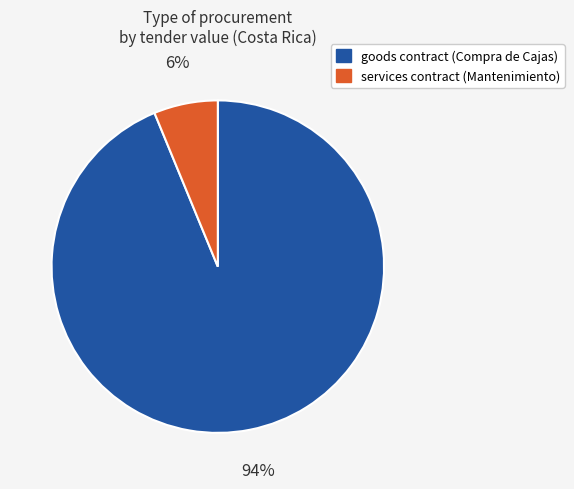

Is there a majority slice in this chart?

Yes